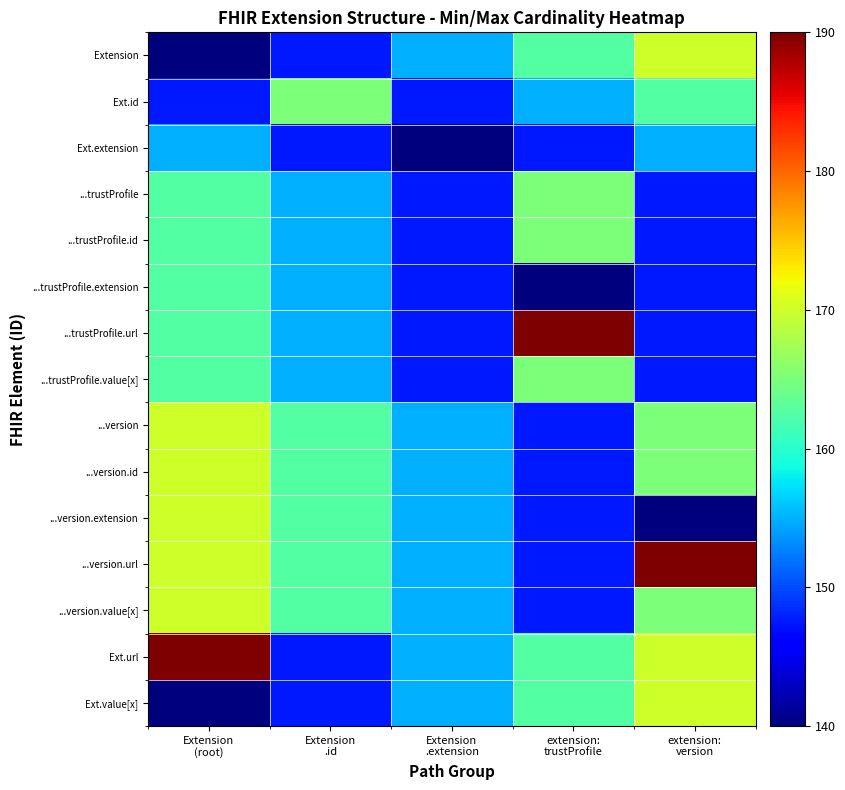

Reading left to right, transcribe all the data shown in this chart.

Extension: Extension
(root)=140.0	Extension
.id=147.5	Extension
.extension=155.0	extension:
trustProfile=162.5	extension:
version=170.0
Ext.id: Extension
(root)=147.5	Extension
.id=165.0	Extension
.extension=147.5	extension:
trustProfile=155.0	extension:
version=162.5
Ext.extension: Extension
(root)=155.0	Extension
.id=147.5	Extension
.extension=140.0	extension:
trustProfile=147.5	extension:
version=155.0
...trustProfile: Extension
(root)=162.5	Extension
.id=155.0	Extension
.extension=147.5	extension:
trustProfile=165.0	extension:
version=147.5
...trustProfile.id: Extension
(root)=162.5	Extension
.id=155.0	Extension
.extension=147.5	extension:
trustProfile=165.0	extension:
version=147.5
...trustProfile.extension: Extension
(root)=162.5	Extension
.id=155.0	Extension
.extension=147.5	extension:
trustProfile=140.0	extension:
version=147.5
...trustProfile.url: Extension
(root)=162.5	Extension
.id=155.0	Extension
.extension=147.5	extension:
trustProfile=190.0	extension:
version=147.5
...trustProfile.value[x]: Extension
(root)=162.5	Extension
.id=155.0	Extension
.extension=147.5	extension:
trustProfile=165.0	extension:
version=147.5
...version: Extension
(root)=170.0	Extension
.id=162.5	Extension
.extension=155.0	extension:
trustProfile=147.5	extension:
version=165.0
...version.id: Extension
(root)=170.0	Extension
.id=162.5	Extension
.extension=155.0	extension:
trustProfile=147.5	extension:
version=165.0
...version.extension: Extension
(root)=170.0	Extension
.id=162.5	Extension
.extension=155.0	extension:
trustProfile=147.5	extension:
version=140.0
...version.url: Extension
(root)=170.0	Extension
.id=162.5	Extension
.extension=155.0	extension:
trustProfile=147.5	extension:
version=190.0
...version.value[x]: Extension
(root)=170.0	Extension
.id=162.5	Extension
.extension=155.0	extension:
trustProfile=147.5	extension:
version=165.0
Ext.url: Extension
(root)=190.0	Extension
.id=147.5	Extension
.extension=155.0	extension:
trustProfile=162.5	extension:
version=170.0
Ext.value[x]: Extension
(root)=140.0	Extension
.id=147.5	Extension
.extension=155.0	extension:
trustProfile=162.5	extension:
version=170.0